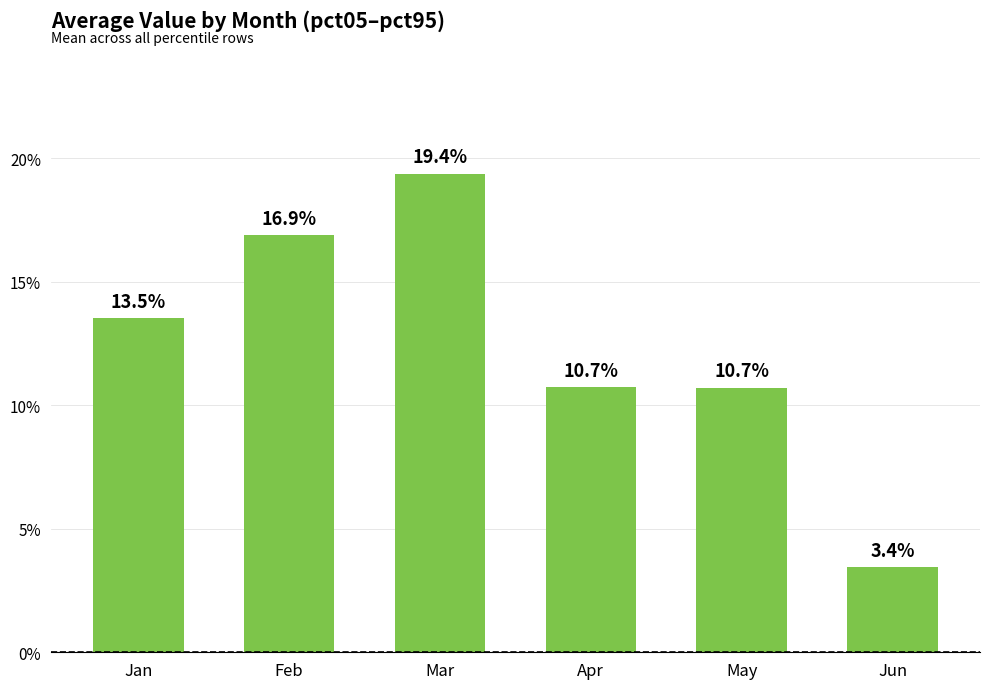

At which category does the chart reach its minimum across all series?

Jun